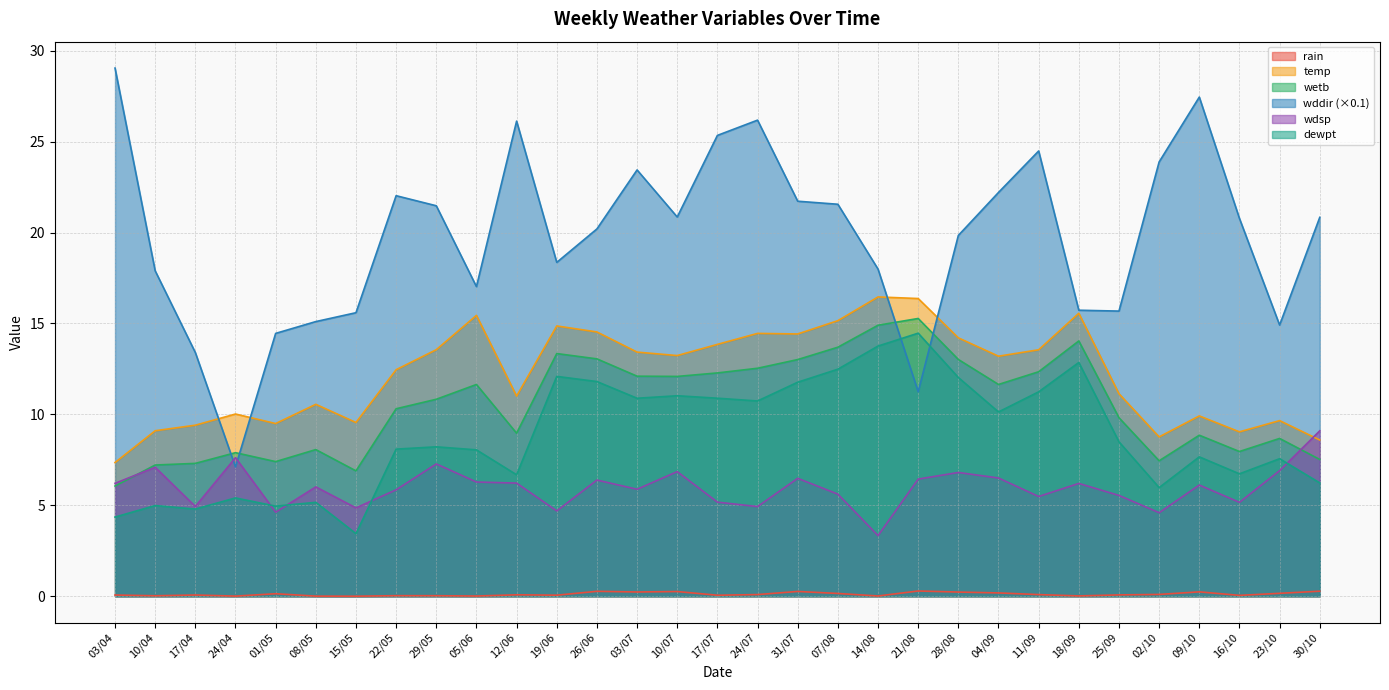

At which label does temp first exceed 13?

29/05